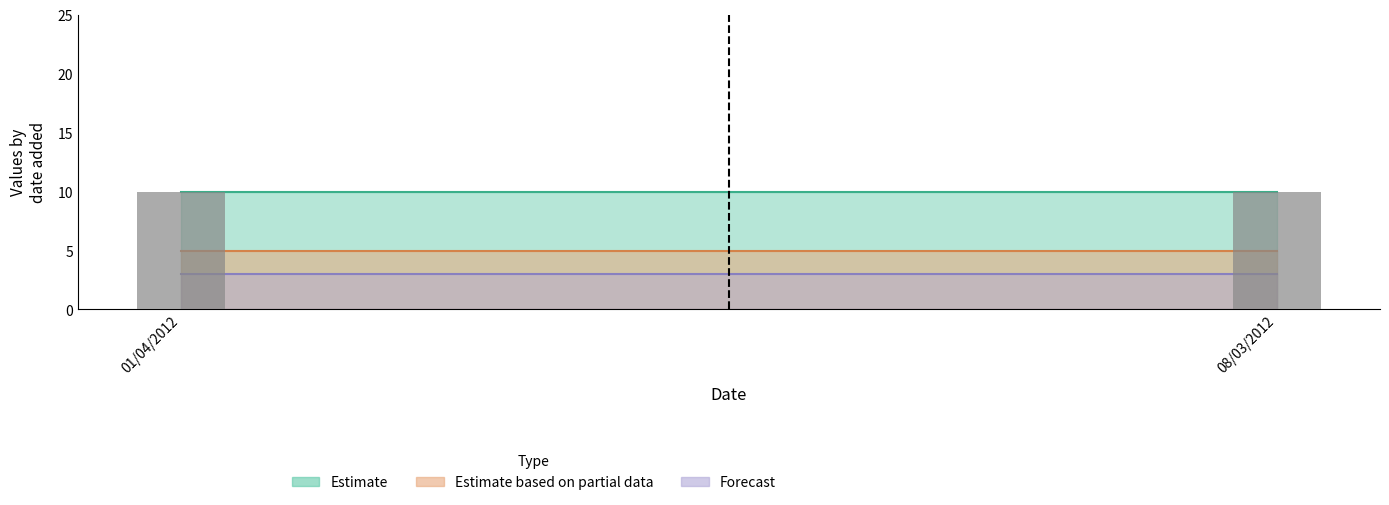

Does the chart contain any negative values?

No